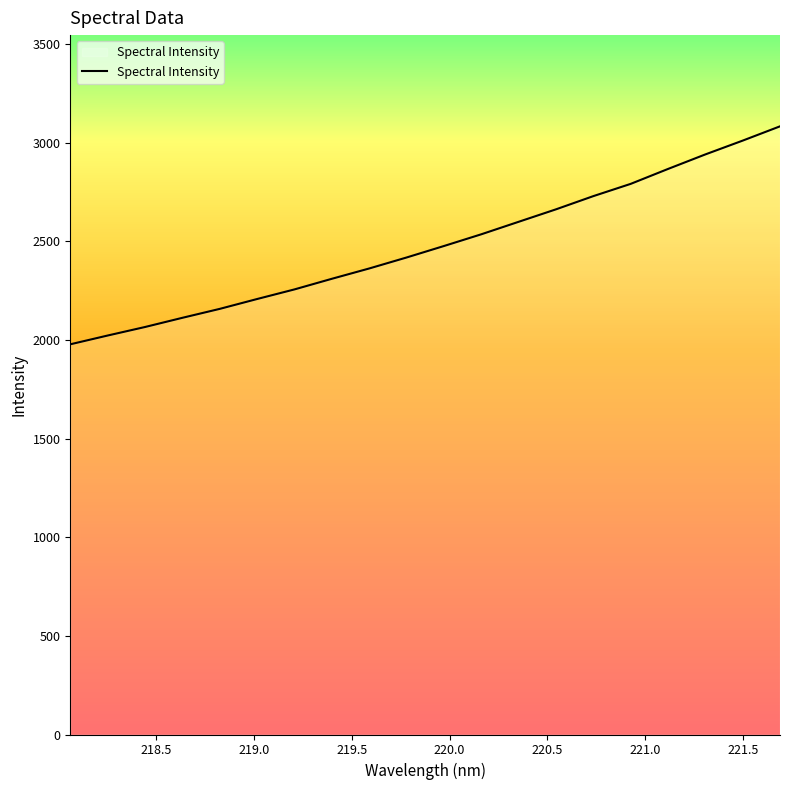

What is the difference between the maximum and minimum values?

1105.1